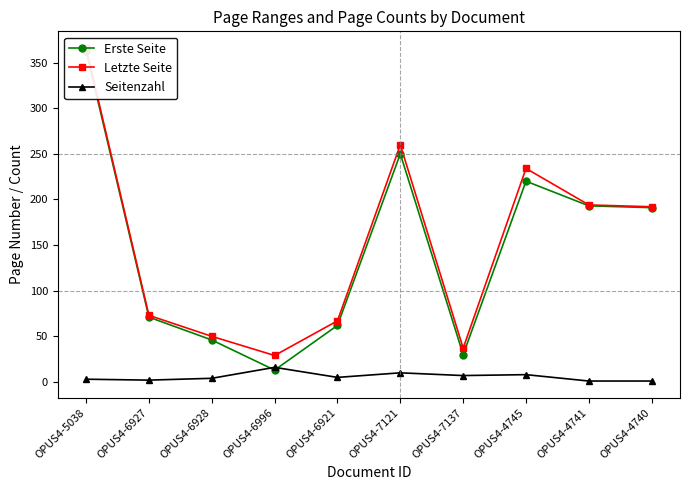

How many interior local peaks does the Seitenzahl series have?

3